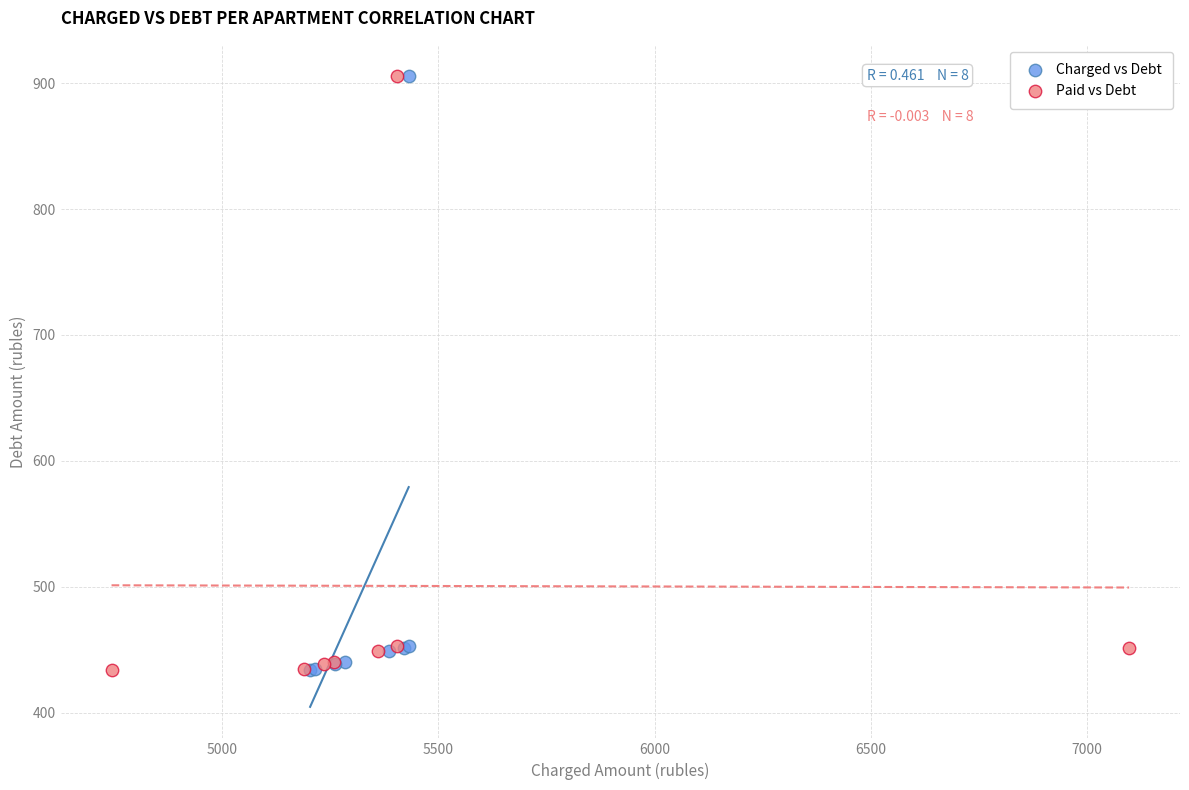

What are all the series names shown in the legend?

Charged vs Debt, Paid vs Debt